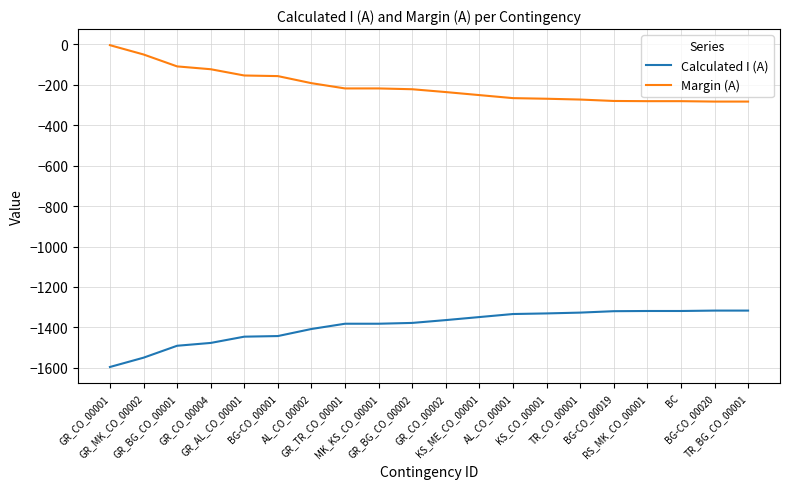

True or false: Calculated I (A) and Margin (A) intersect in this chart.

False